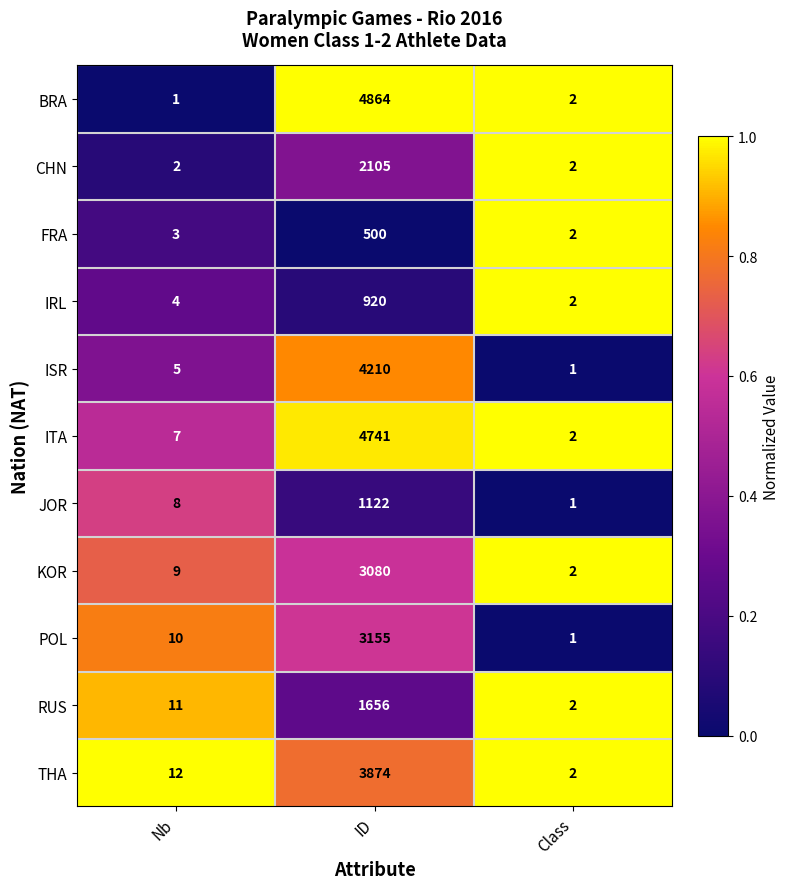

At which category is the sum across all series the highest?

ID